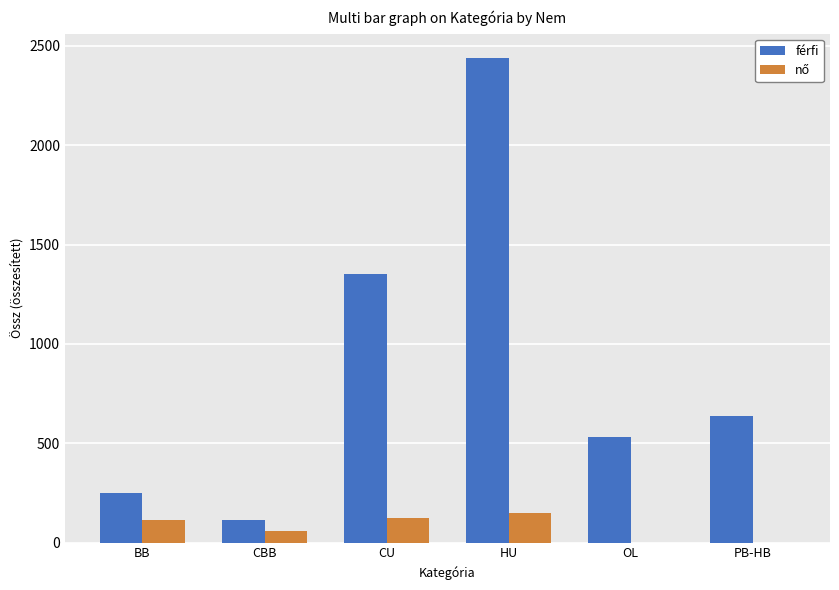

At which category is the sum across all series the highest?

HU